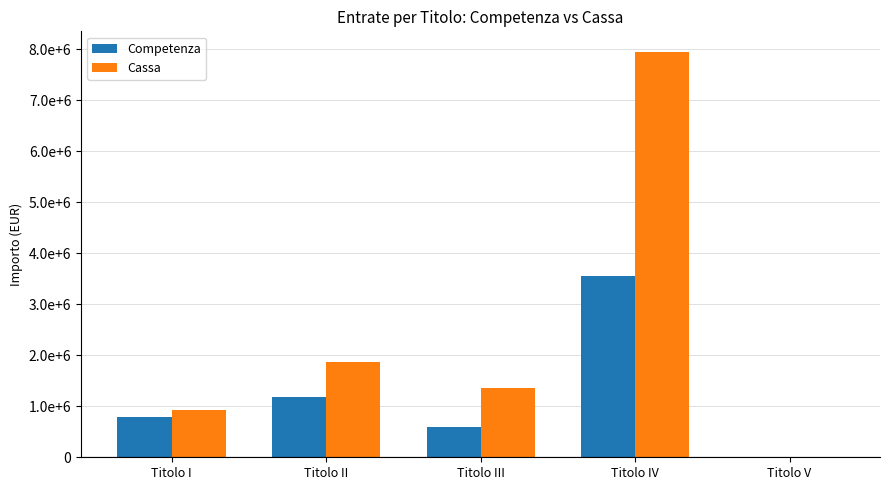

Which has a higher value, Titolo III or Titolo II?

Titolo II